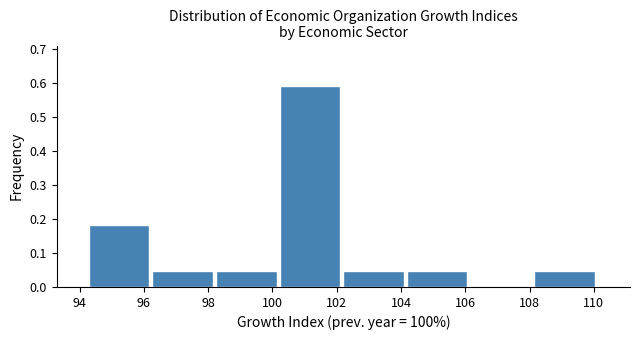

Reading left to right, list every bar in this chart as the range it spans on the x-axis followed by its height. Neither the bar edges nor the heights are printed on the chart, so give them approximately, as read against the axes.

94.2 to 96.2: 0.18
96.2 to 98.2: 0.05
98.2 to 100.2: 0.05
100.2 to 102.2: 0.59
102.2 to 104.2: 0.05
104.2 to 106.2: 0.05
106.2 to 108.2: 0
108.2 to 110.2: 0.05